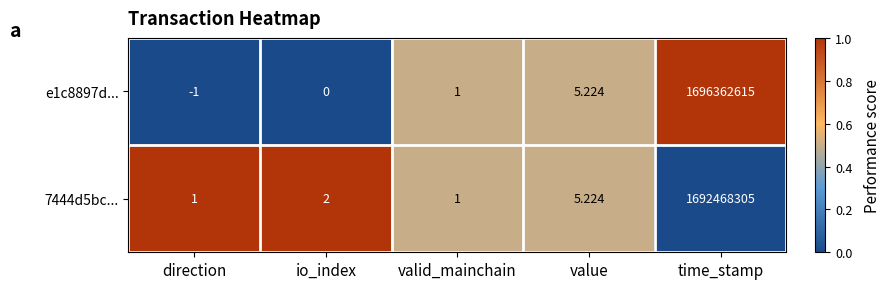

At which label is e1c8897d... closest to 848181307?

value